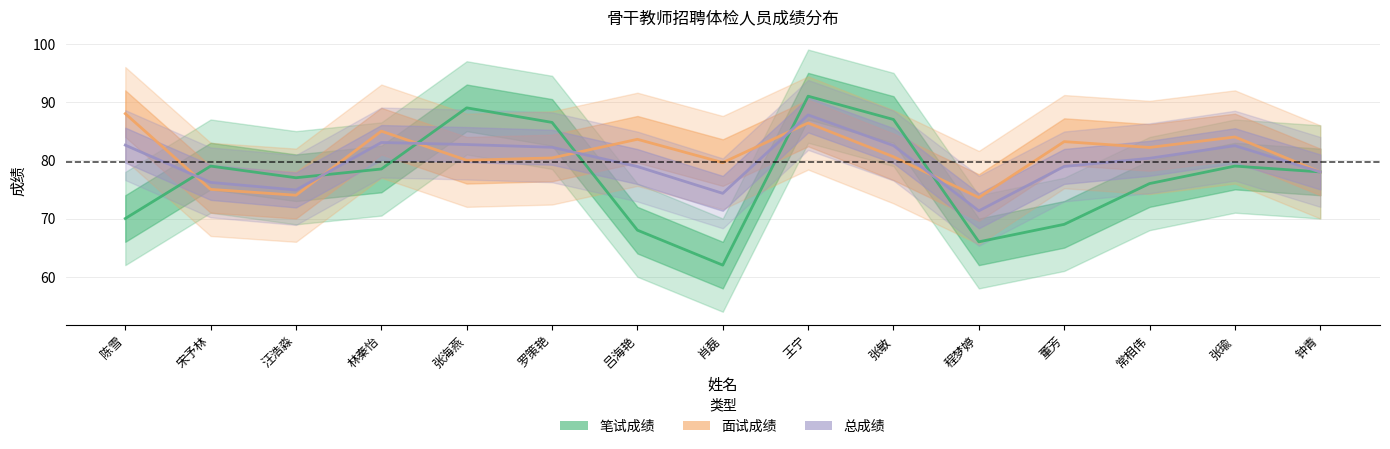

How many intersections are there between 面试成绩 and 笔试成绩?

6